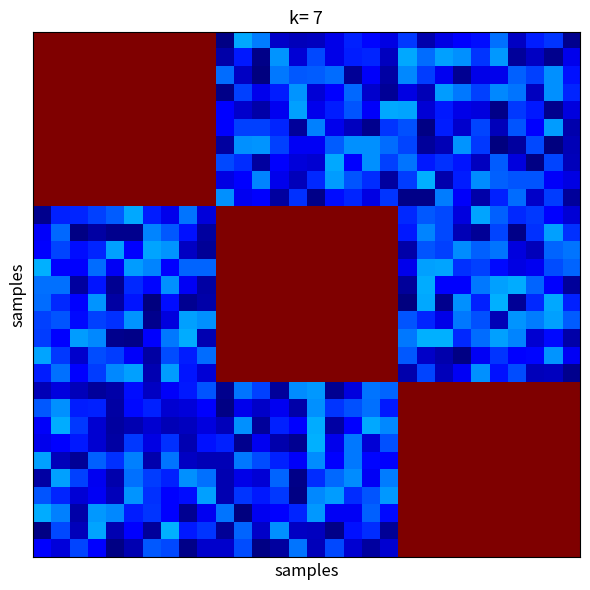

Count the number of data series in this chart.

30